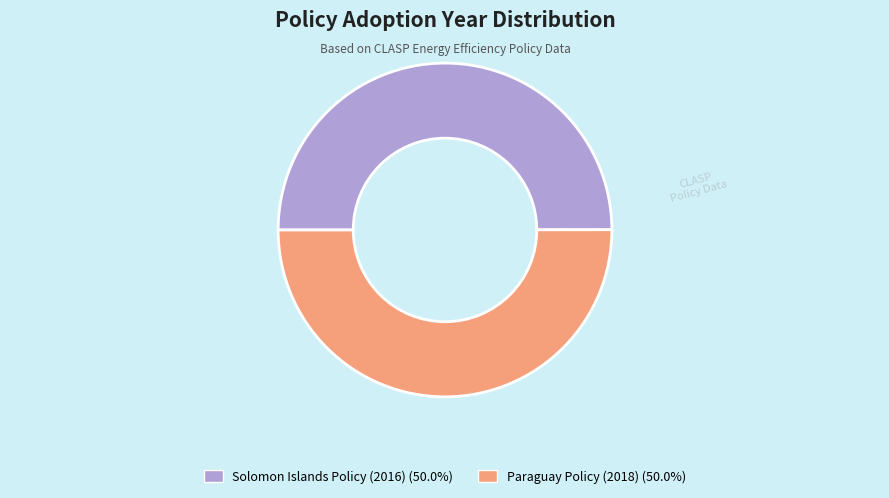

Count the number of slices in the pie.

2